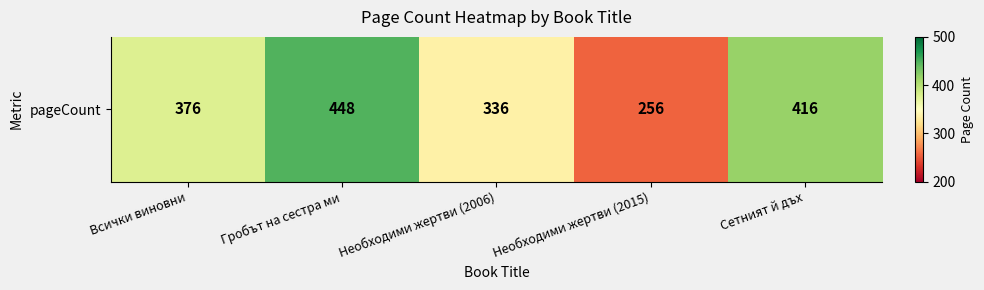

Approximately how many times larger is the value at Необходими жертви (2015) compared to Сетният й дъх?

0.6